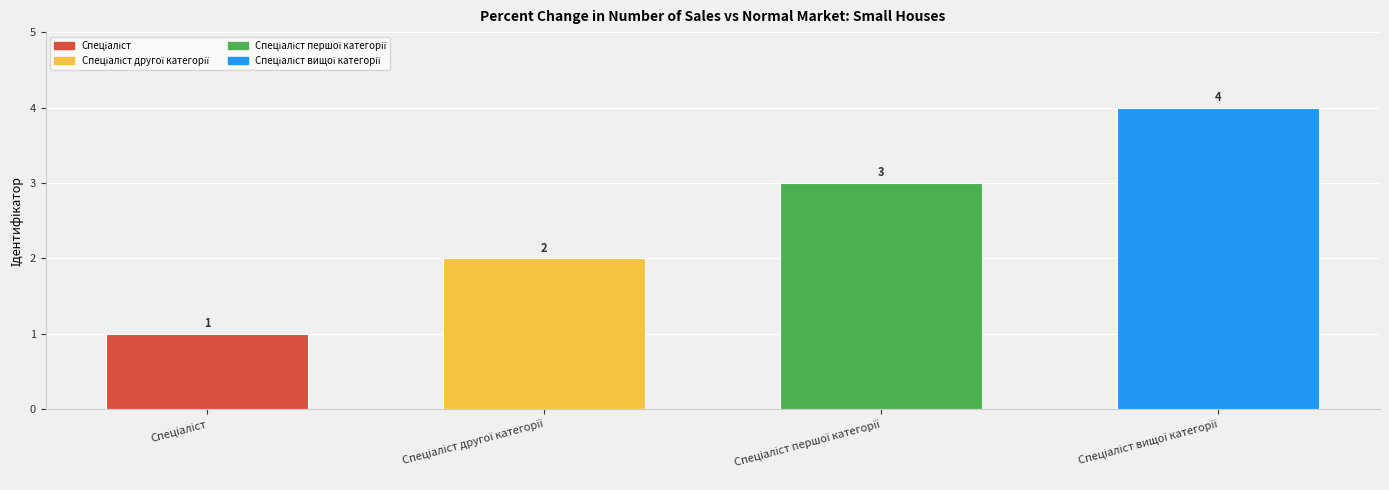

Reading right to left, transcribe all the data shown in this chart.

4	3	2	1